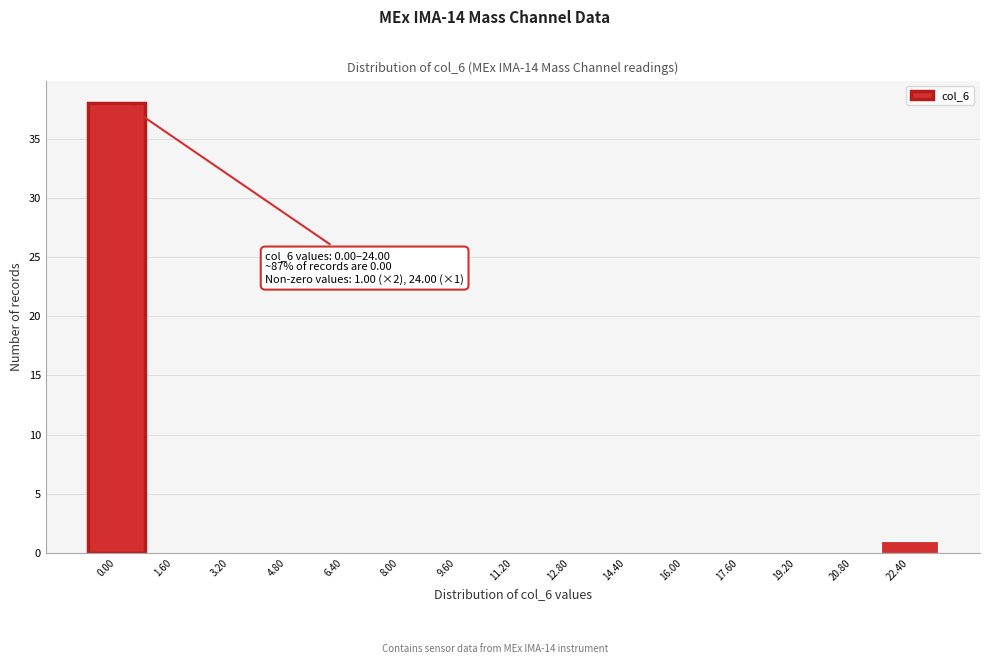

Reading right to left, transcribe all the data shown in this chart.

22.40=1	20.80=0	19.20=0	17.60=0	16.00=0	14.40=0	12.80=0	11.20=0	9.60=0	8.00=0	6.40=0	4.80=0	3.20=0	1.60=0	0.00=38